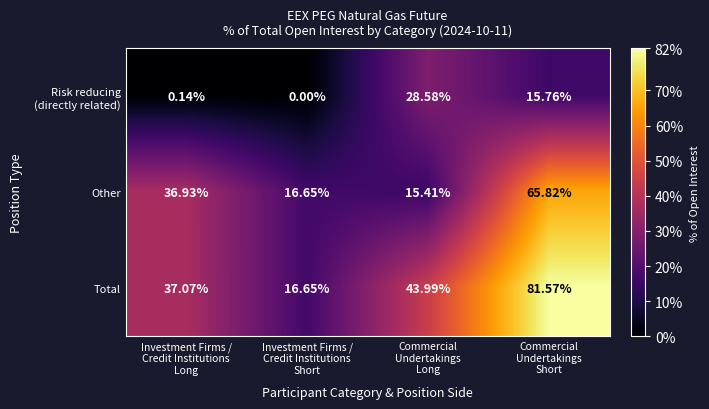

Which series has the largest total across all categories?

Total